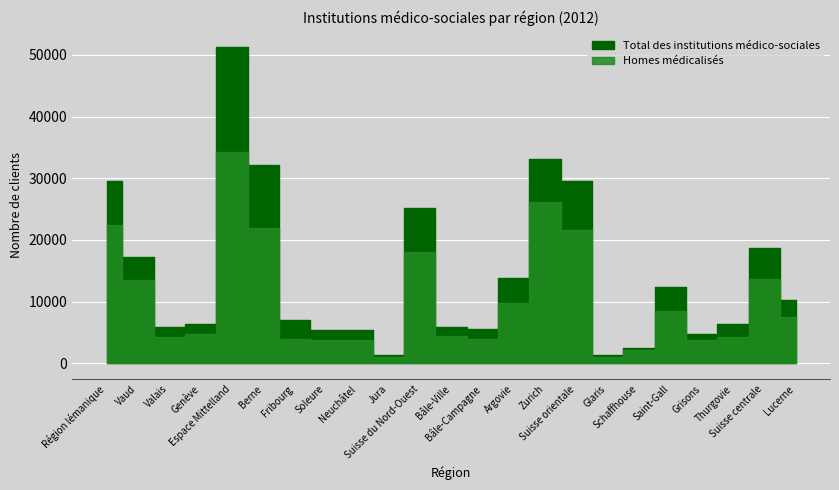

At how many categories does at least one series exceed 38137?

1